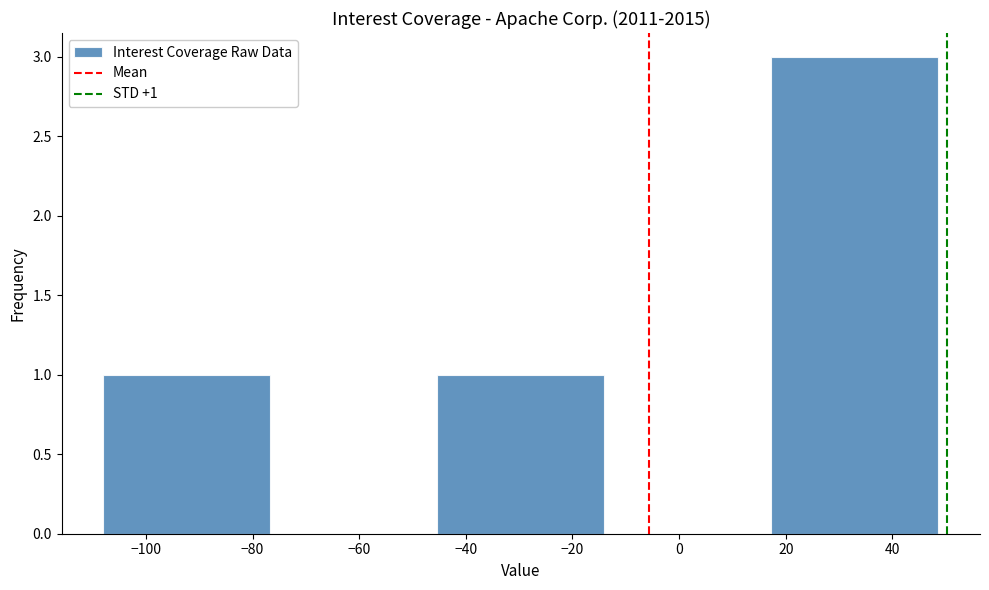

Which range on the x-axis has the tallest bar?

18 to 48